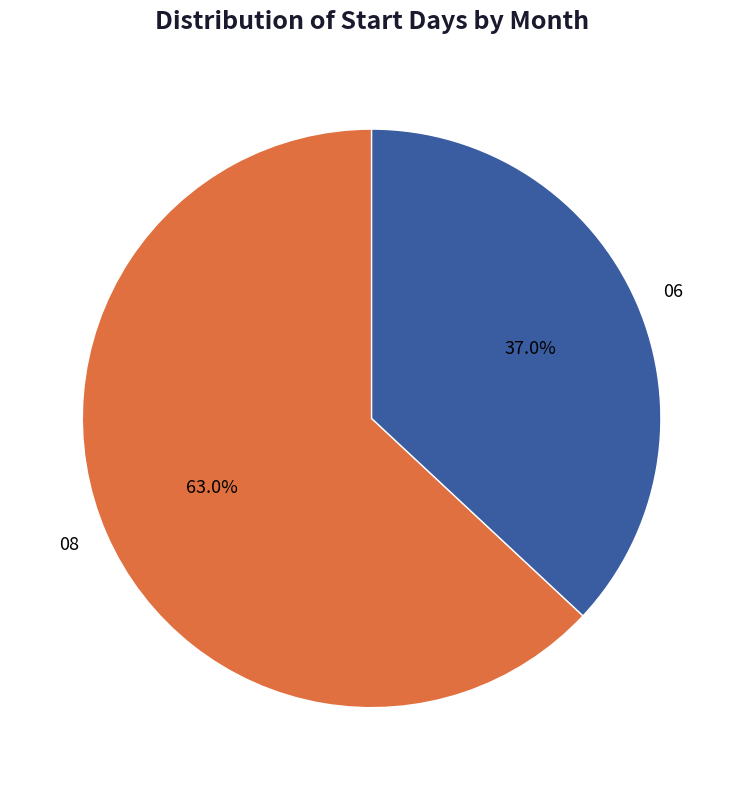

To the nearest percent, what is the average slice percentage?

50%